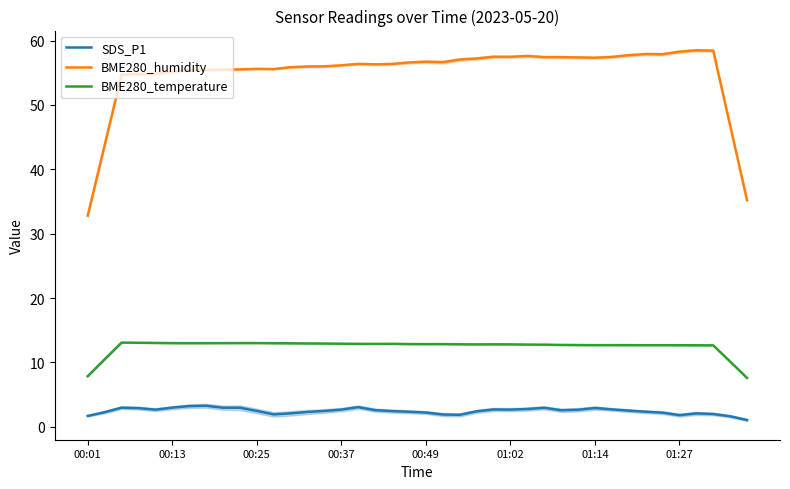

What is the maximum value shown in the chart?

58.5